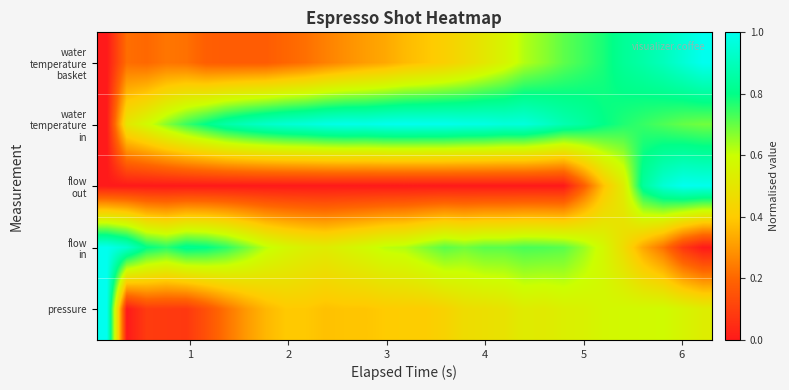

How many categories are shown in the chart?

31